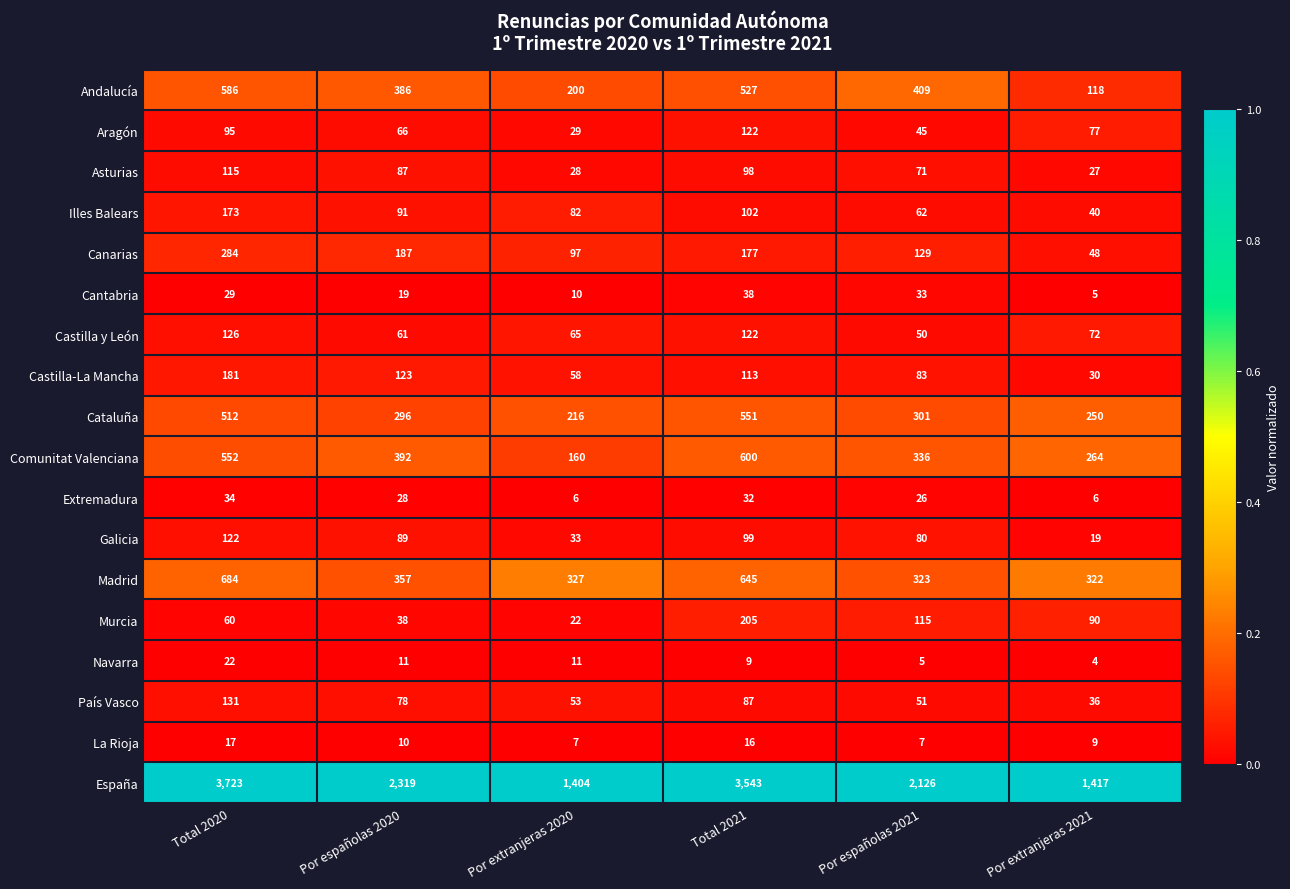

True or false: Andalucía has a value of 386 at Por españolas 2020.

True